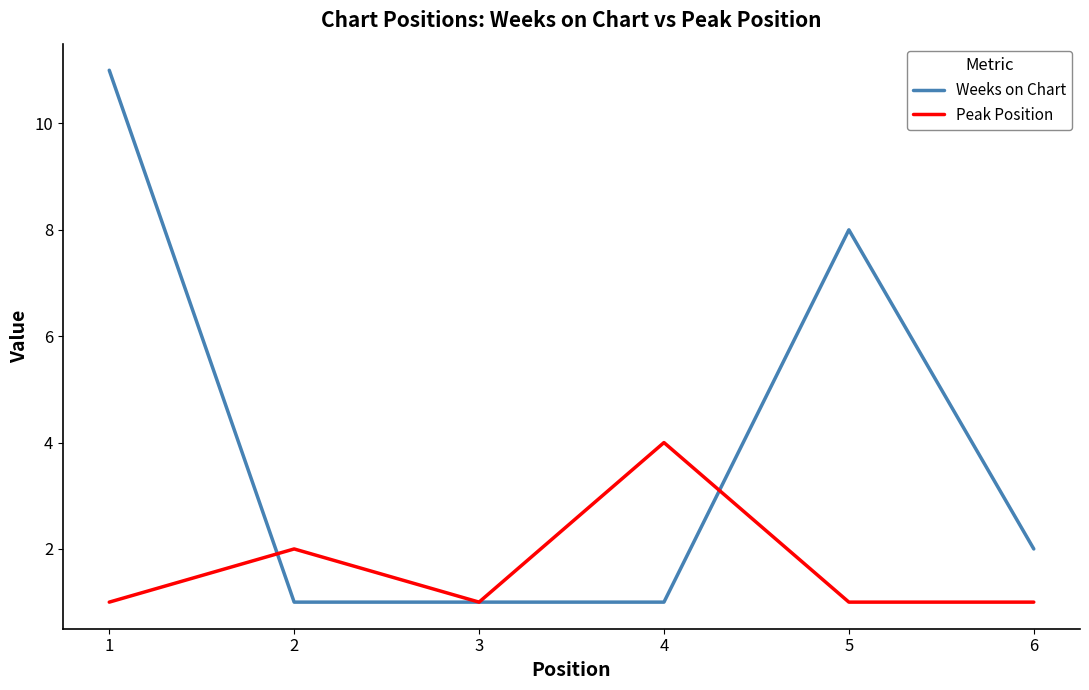

True or false: Peak Position and Weeks on Chart intersect in this chart.

True